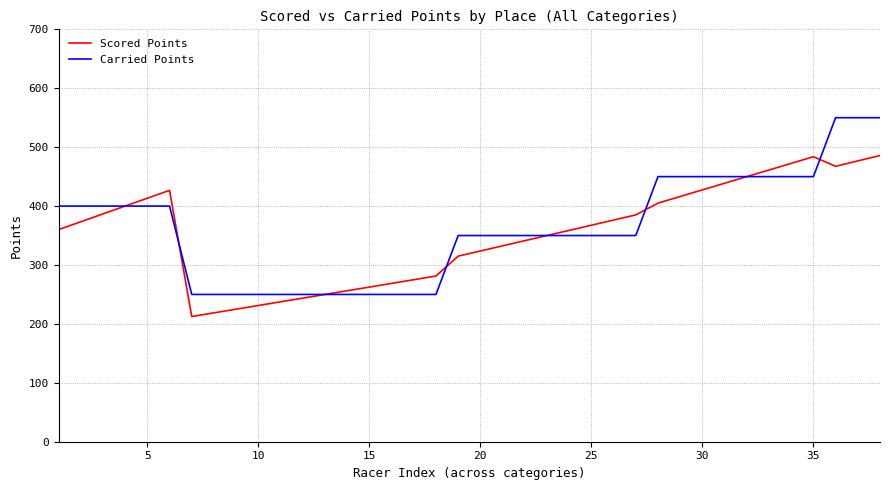

What is the difference between the maximum and minimum values in the Scored Points series?

273.3